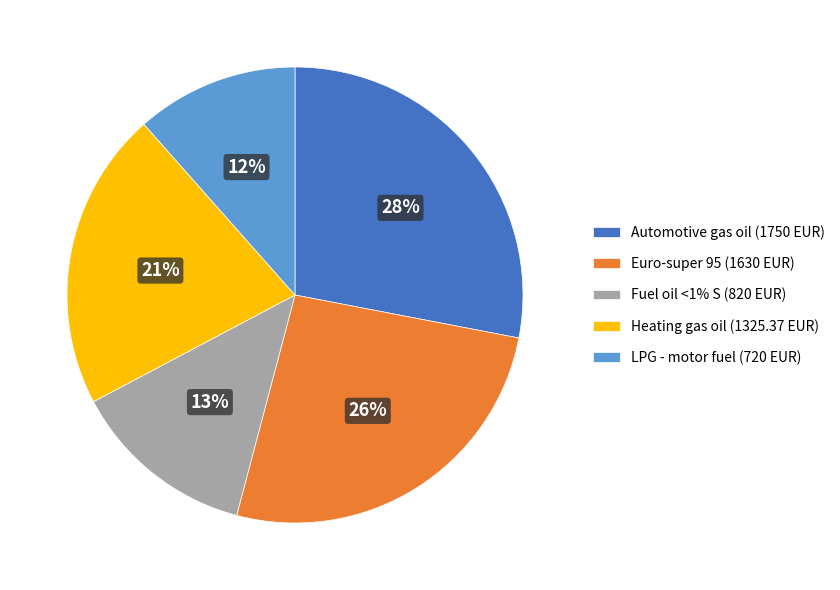

Which category has the smallest portion of the pie?

LPG - motor fuel (720 EUR)